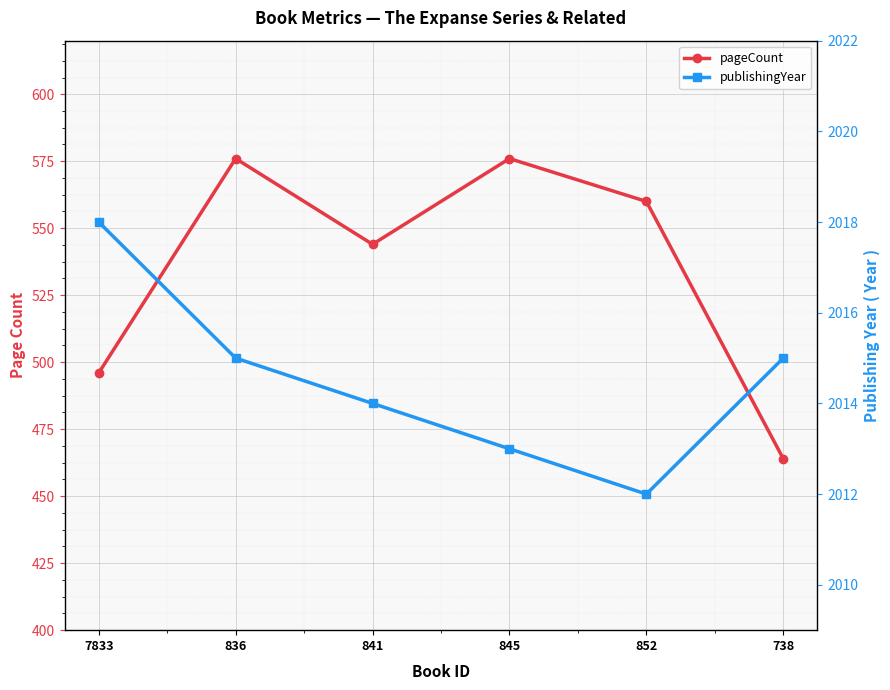

Which series has the widest spread of values?

pageCount